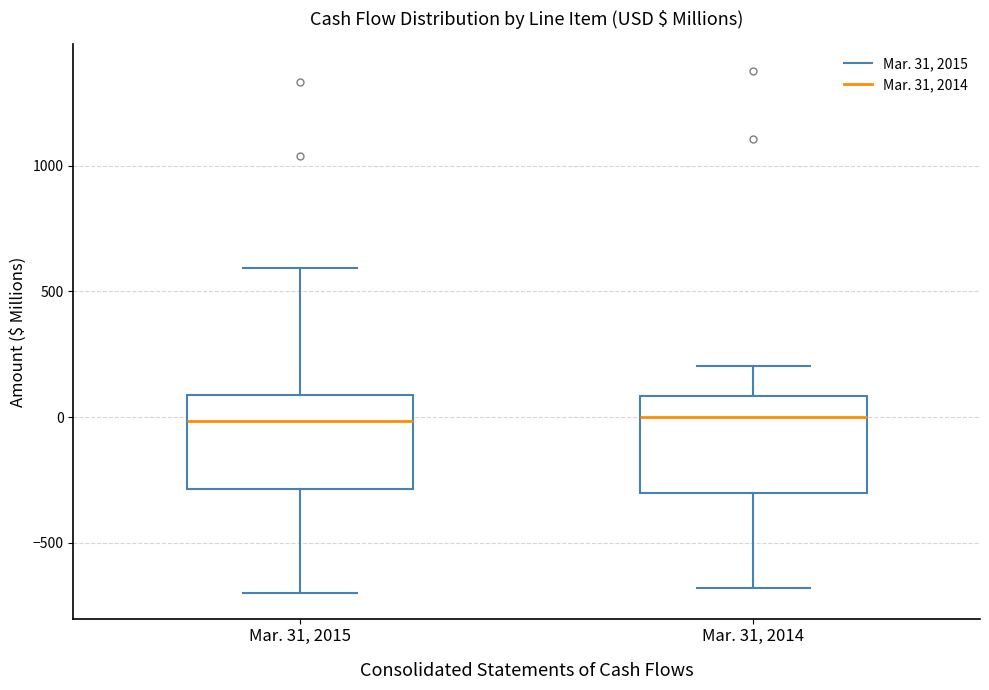

Reading left to right, read every box against the y-axis: the position of its median line, the range the box covers, and the ends of its whiskers. The values are not printed on the chart, so give them approximately, as read against the axis.

Mar. 31, 2015: median 0, box -300 to 100, whiskers -700 to 600
Mar. 31, 2014: median 0, box -300 to 100, whiskers -700 to 200